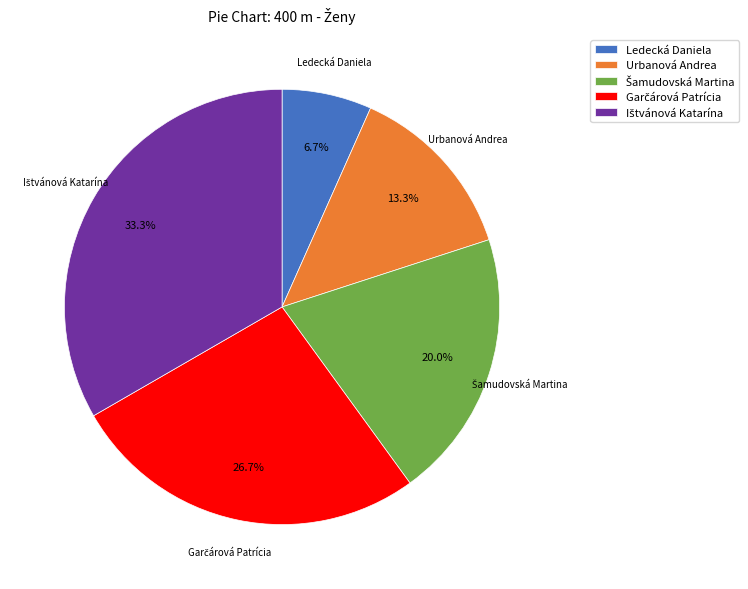

What is the smallest slice in the pie chart?

Ledecká Daniela